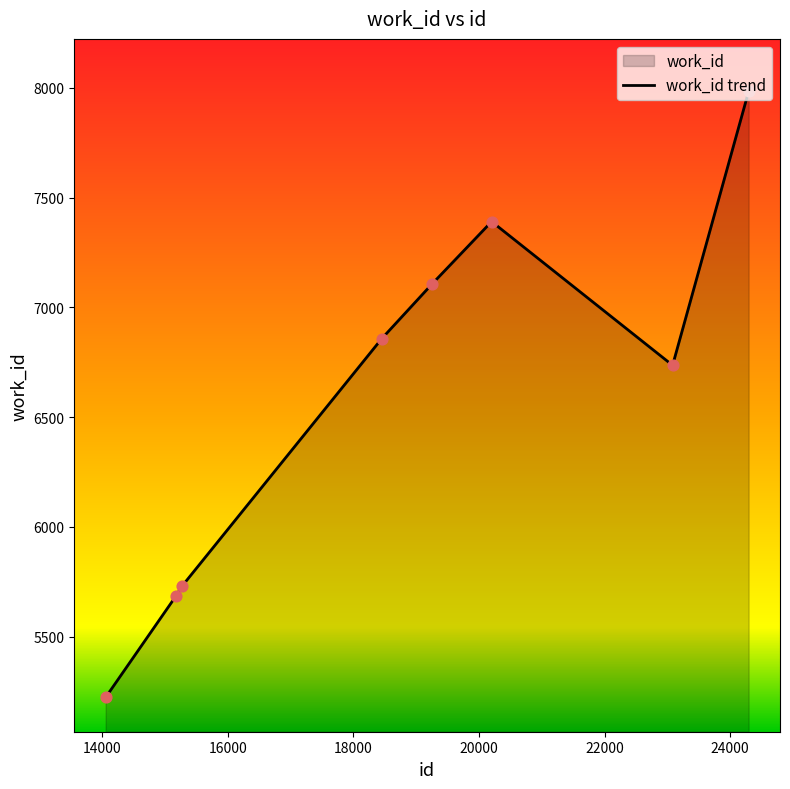

Which has a higher value, 19250 or 15275?

19250